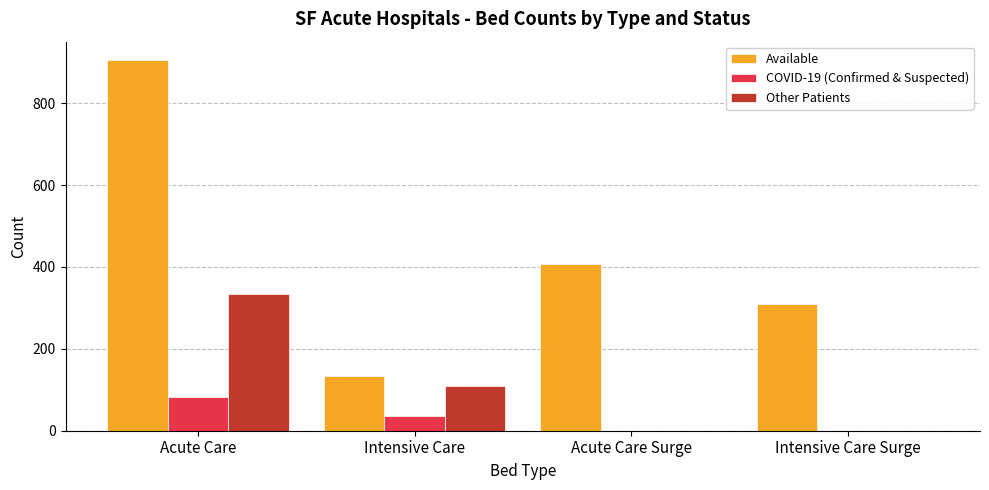

Reading left to right, what are all the values shown in this chart?

Available: Acute Care=905	Intensive Care=133	Acute Care Surge=406	Intensive Care Surge=309
COVID-19 (Confirmed & Suspected): Acute Care=83	Intensive Care=37	Acute Care Surge=0	Intensive Care Surge=0
Other Patients: Acute Care=335	Intensive Care=109	Acute Care Surge=0	Intensive Care Surge=0